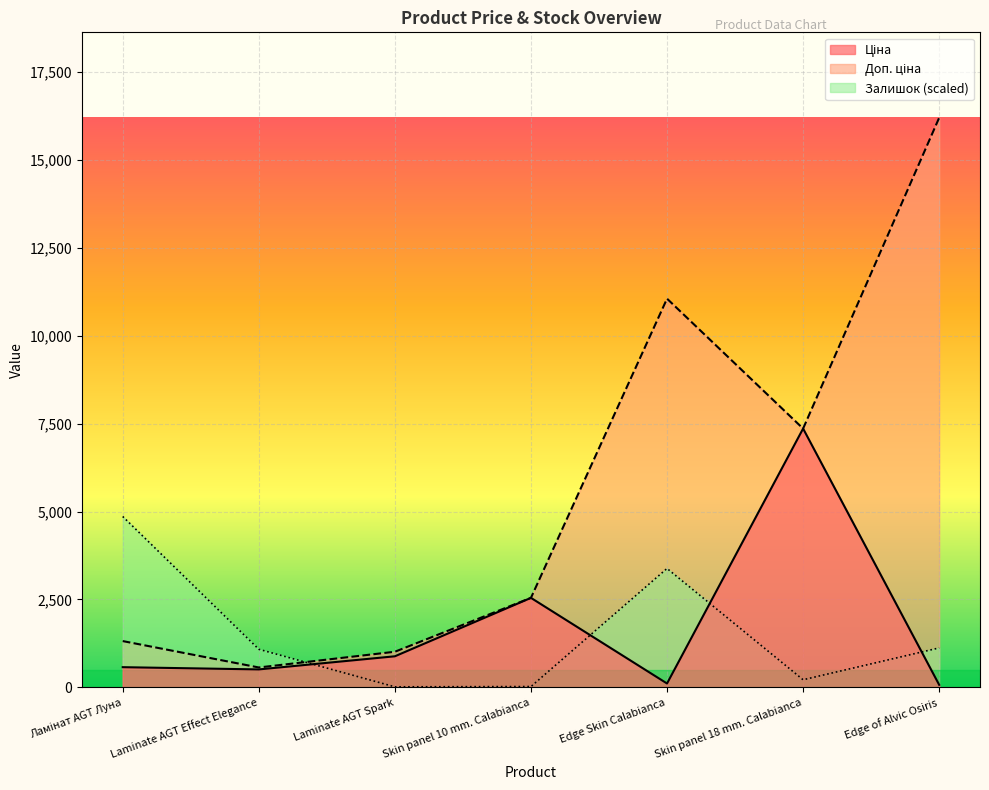

Between Ламінат AGT Луна and Skin panel 10 mm. Calabianca, which is larger?

Skin panel 10 mm. Calabianca